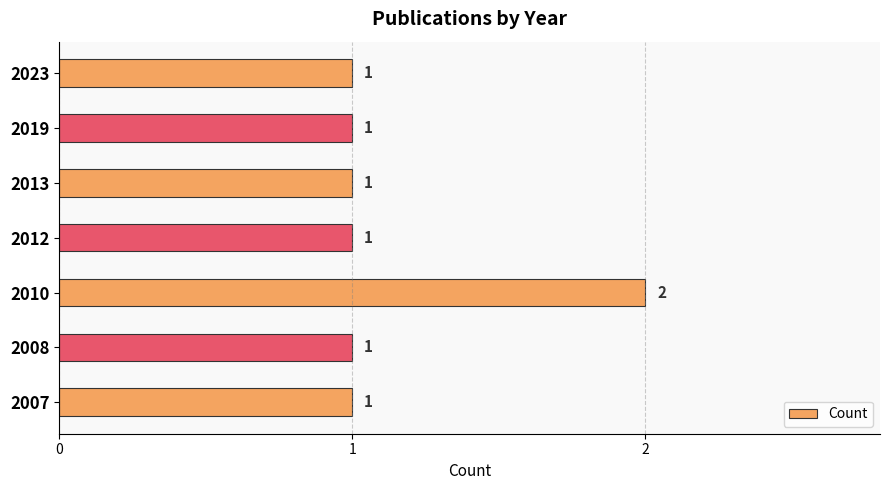

Count the values in the range 1 to 2.

7